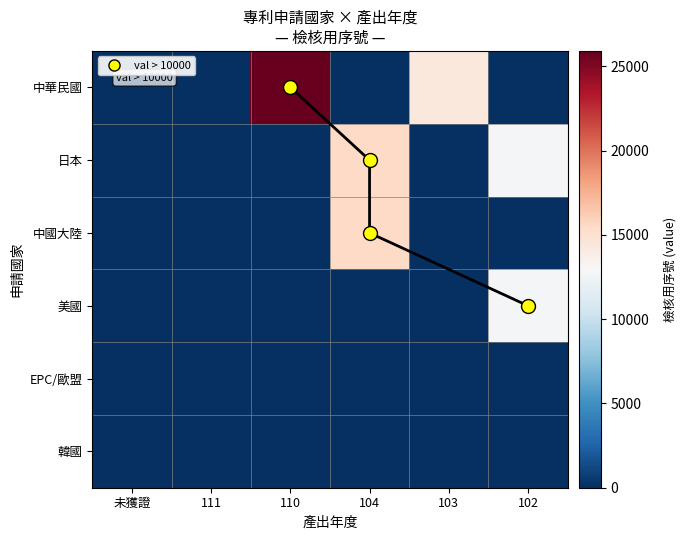

At which category is the sum across all series the highest?

104